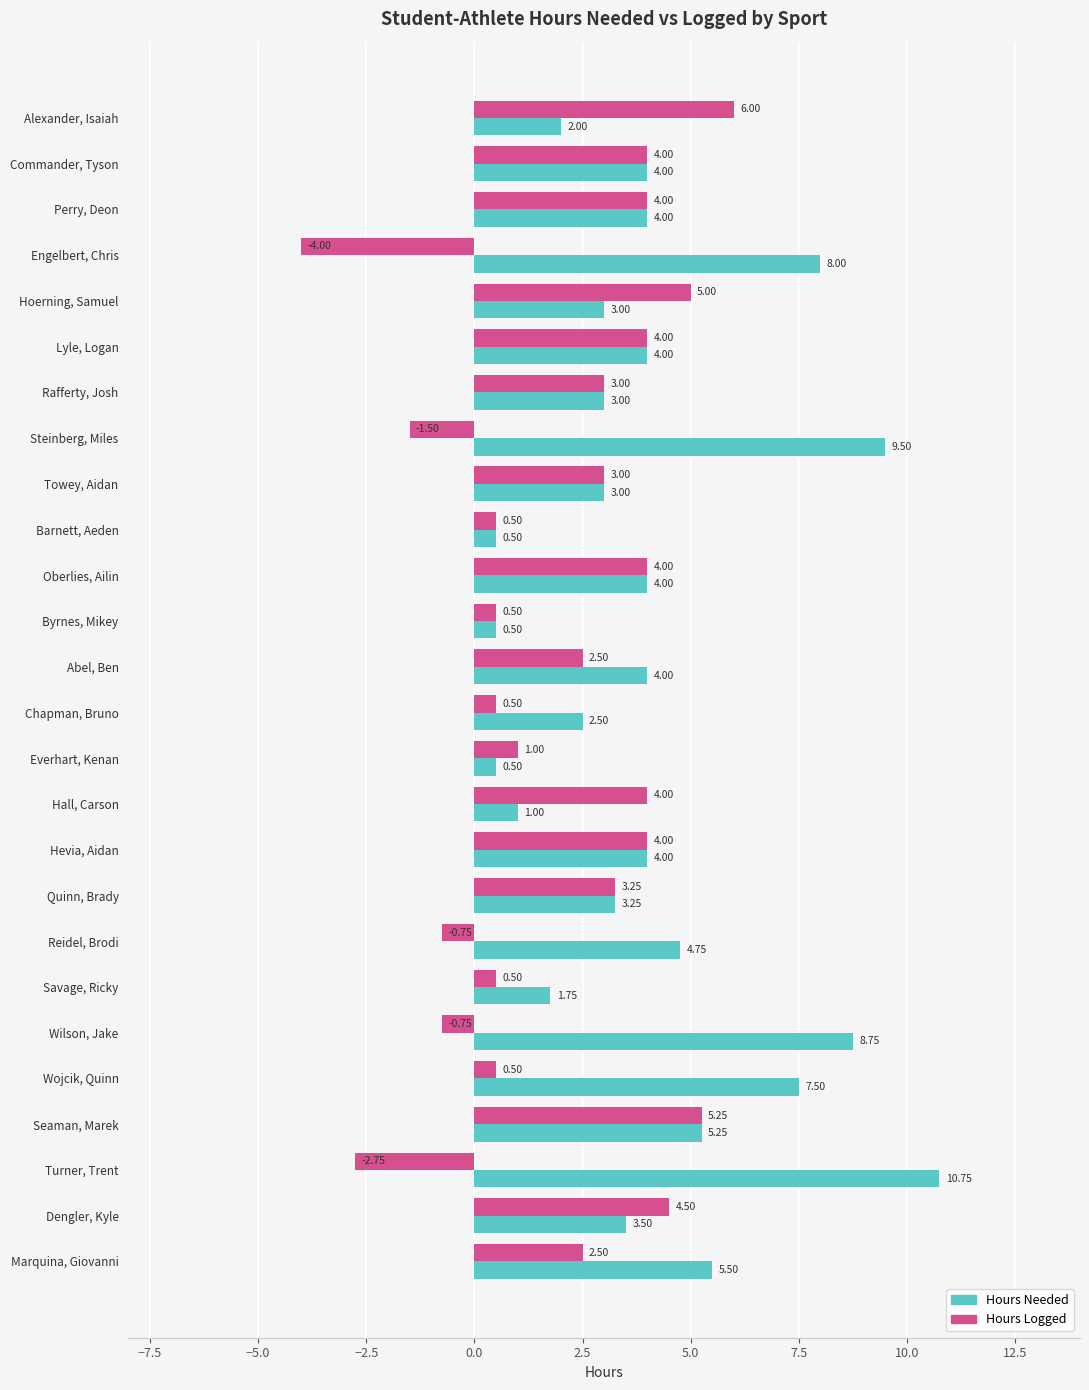

Which category has the lowest value across all series?

Engelbert, Chris